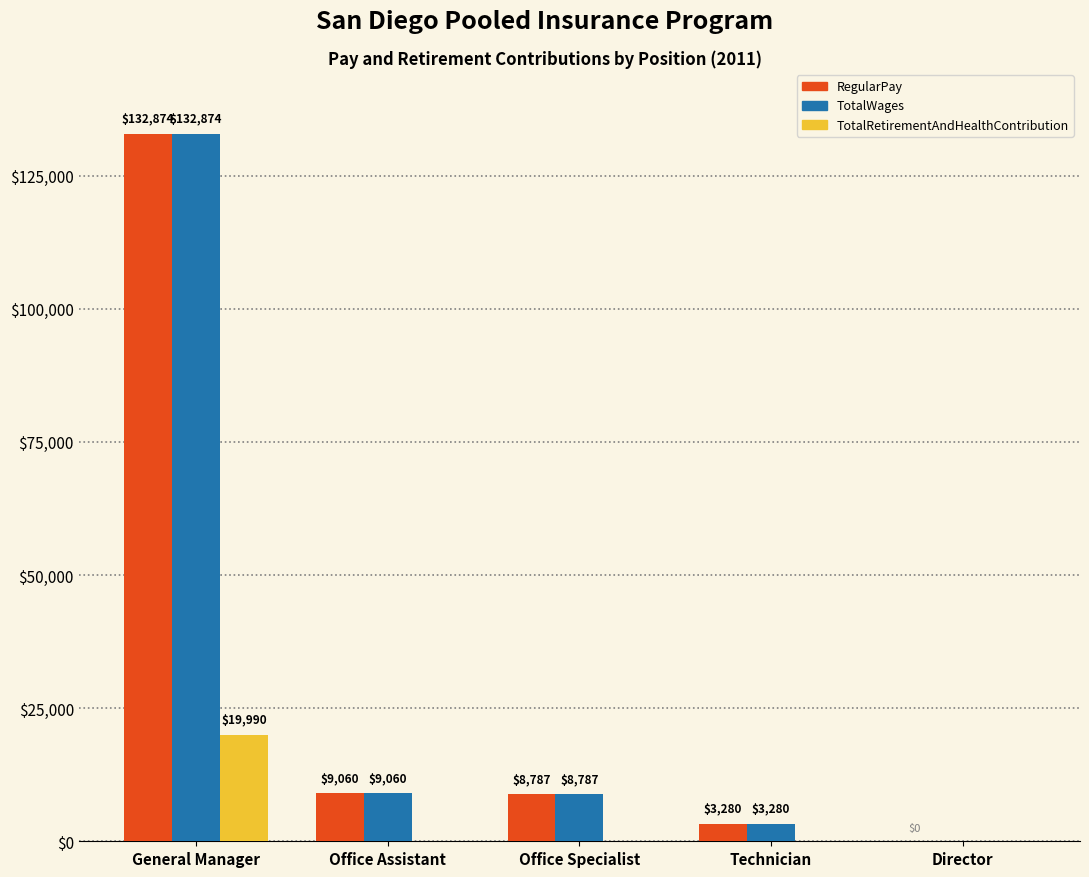

Which category has the highest value in the TotalWages series?

General Manager